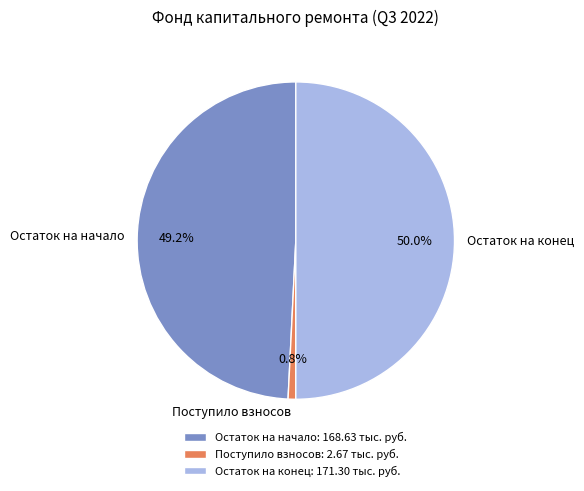

Count the number of slices in the pie.

3